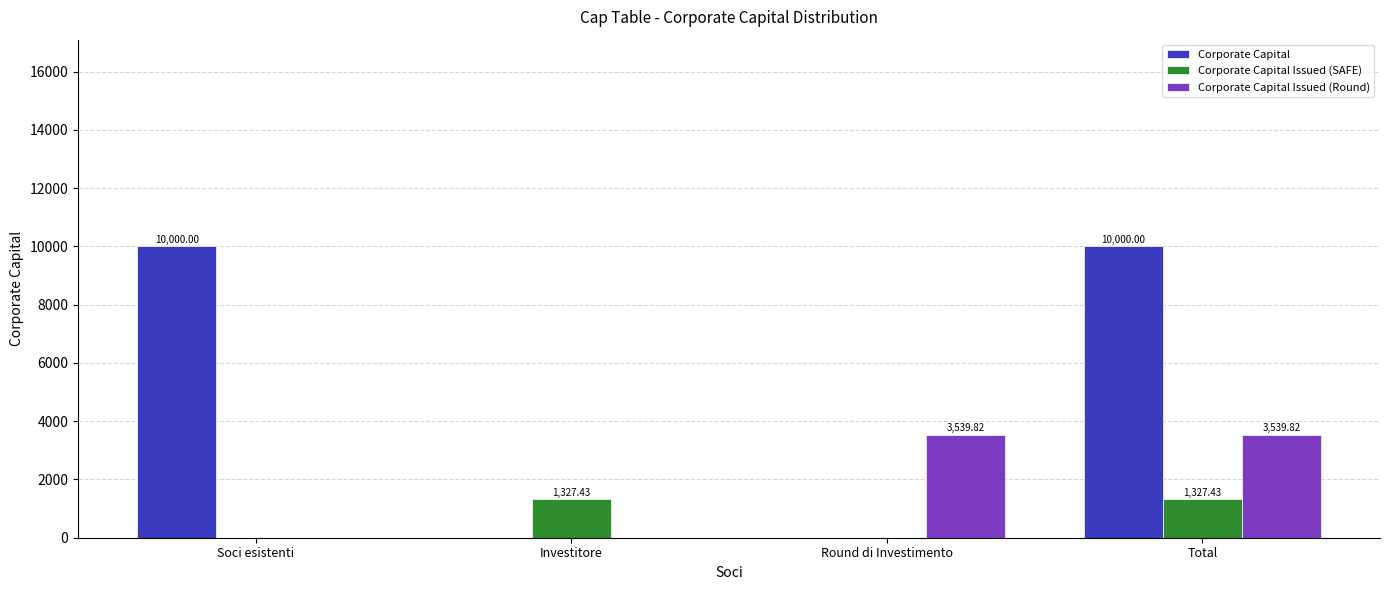

The Corporate Capital Issued (Round) series shows 5366.5 at Total. True or false?

False